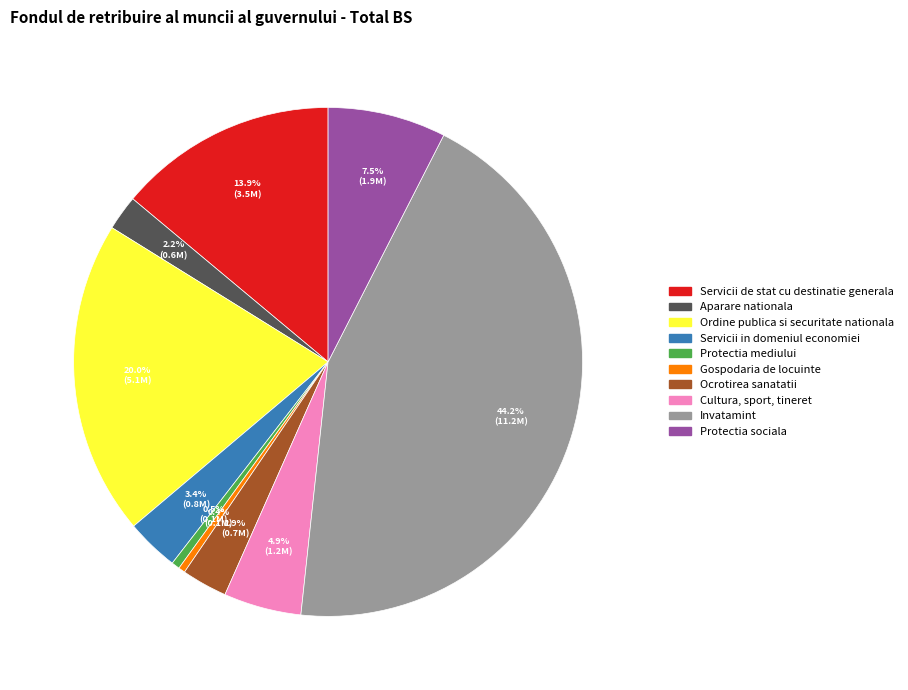

Which slice is the largest?

Invatamint